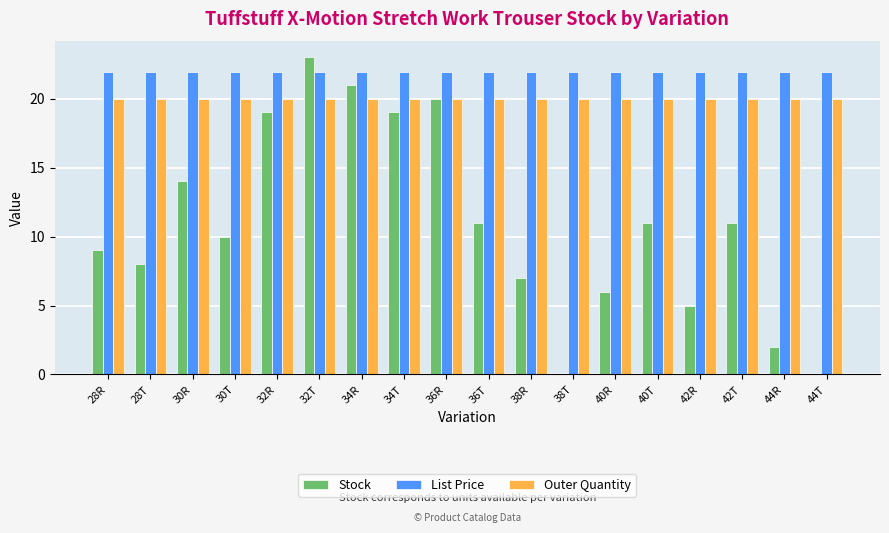

Which series has the largest total across all categories?

List Price